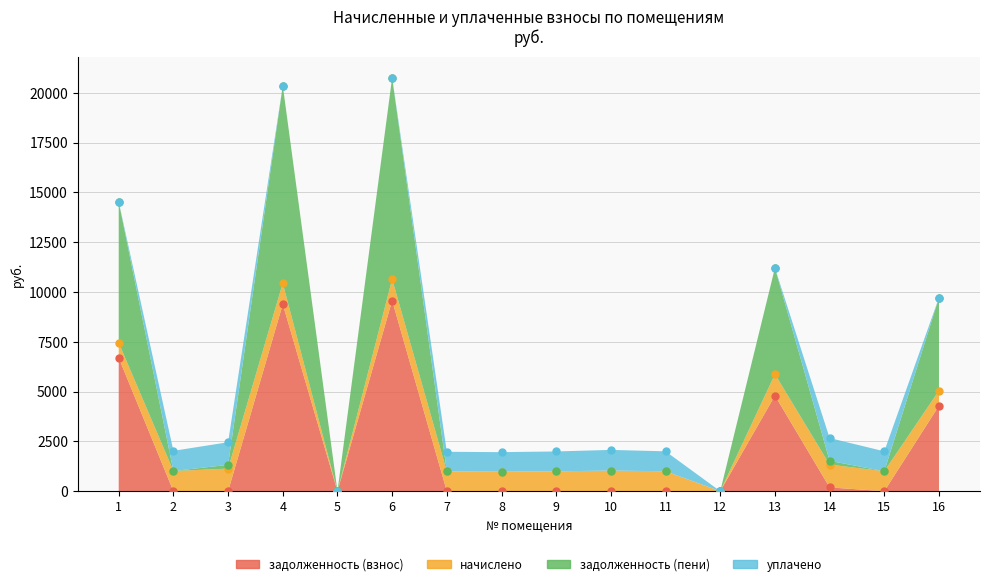

Where is задолженность (пени) nearest to the value 10378?

16